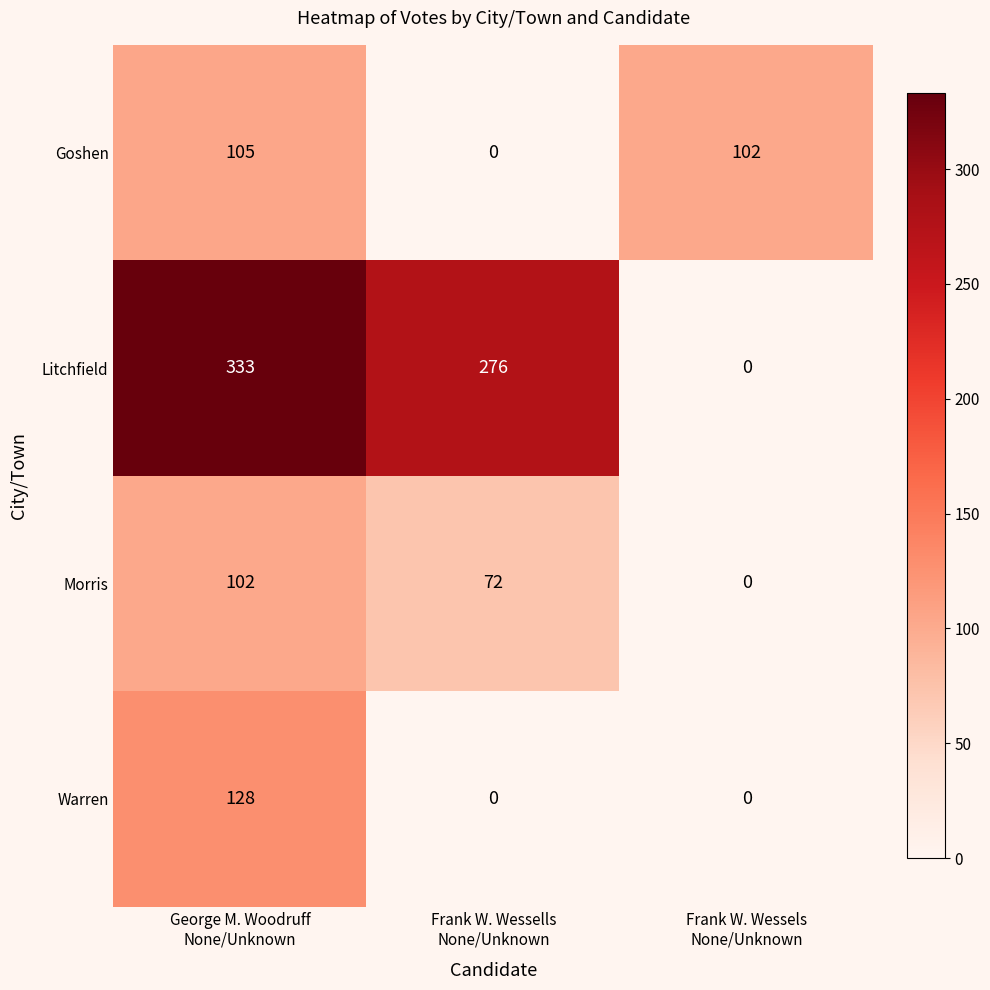

How many data points does each series have?

3